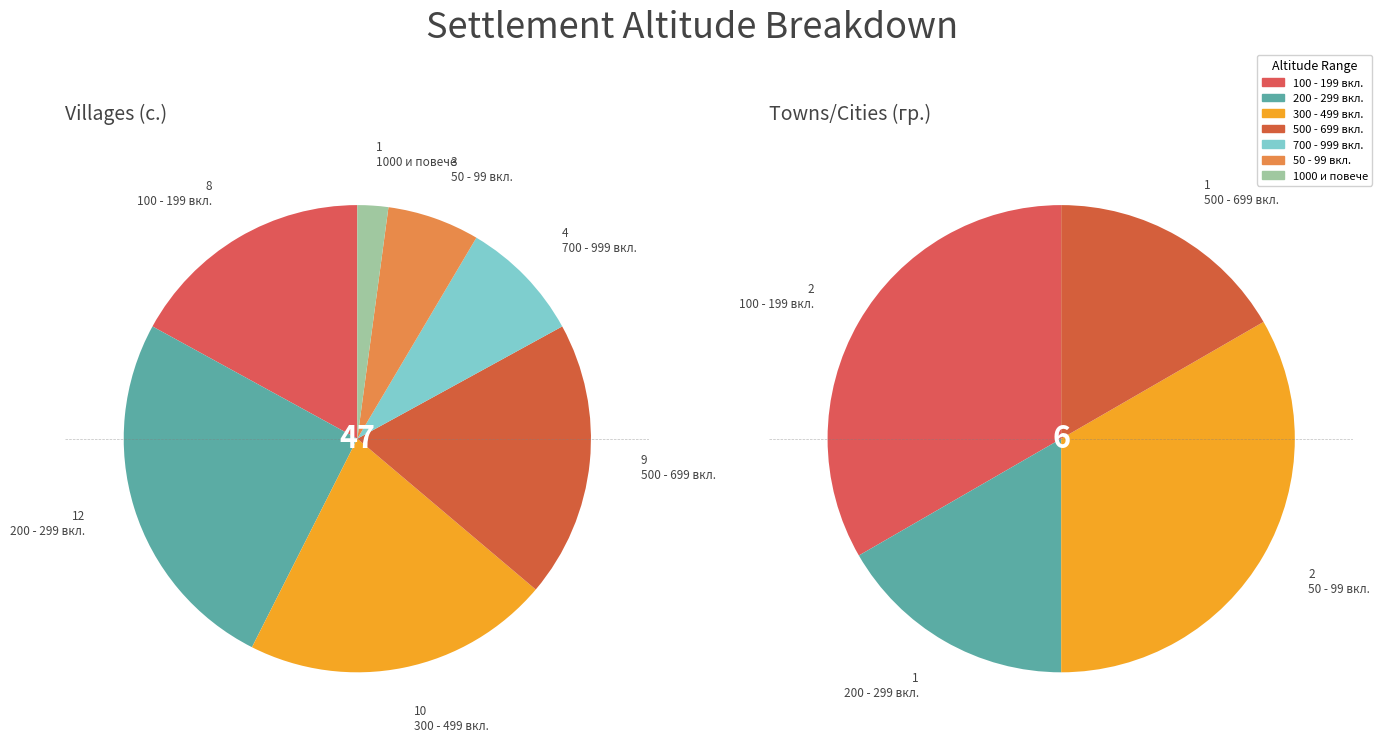

To the nearest percent, what is the difference between the Надморска височина 700 - 999 and Надморска височина 200 - 299 slice percentages?

17%